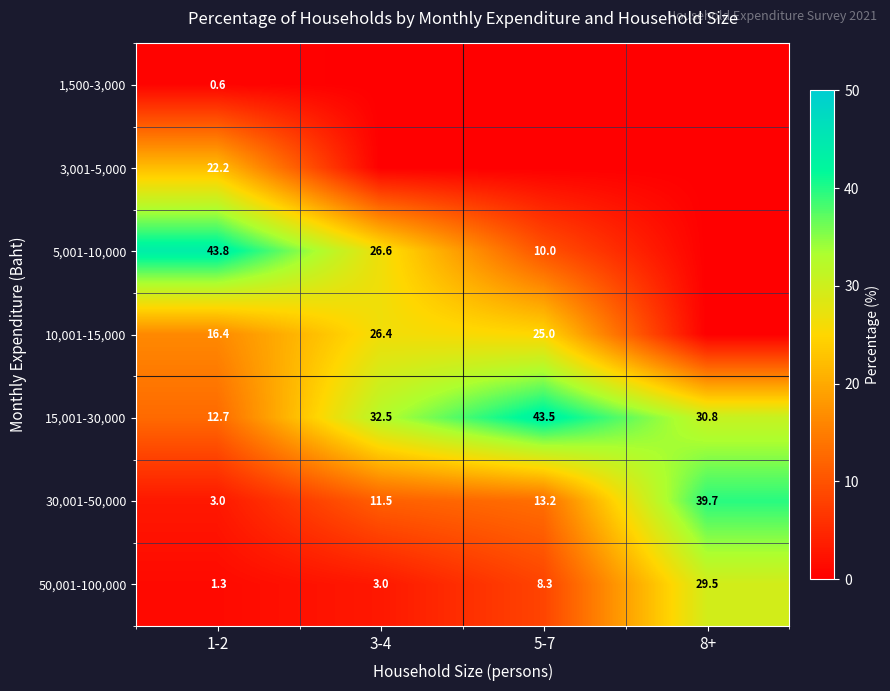

What is the difference between the second highest and second lowest values in the 30,001-50,000 series?

1.7